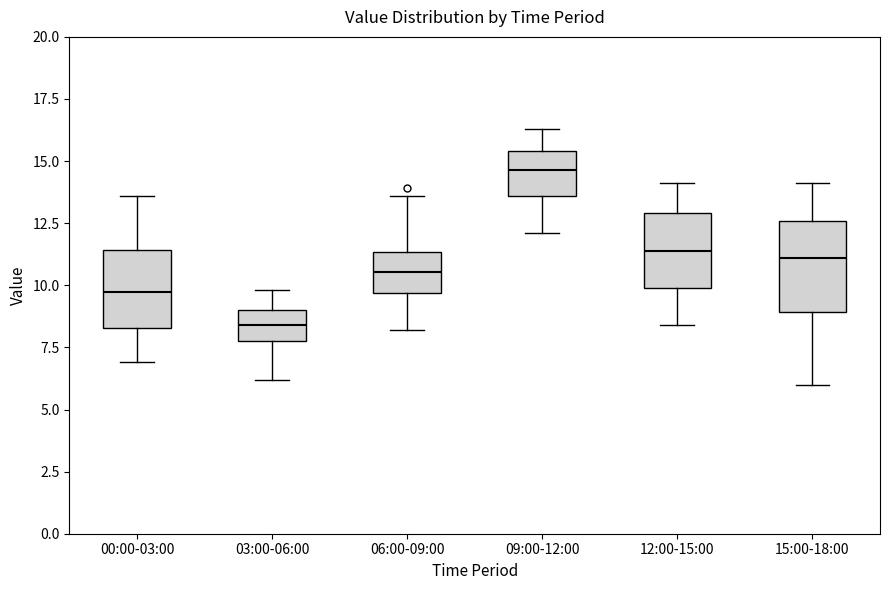

Reading left to right, read every box against the y-axis: the position of its median line, the range the box covers, and the ends of its whiskers. The values are not printed on the chart, so give them approximately, as read against the axis.

00:00-03:00: median 10.0, box 8.5 to 11.5, whiskers 7.0 to 13.5
03:00-06:00: median 8.5, box 8.0 to 9.0, whiskers 6.0 to 10.0
06:00-09:00: median 10.5, box 9.5 to 11.5, whiskers 8.0 to 13.5
09:00-12:00: median 14.5, box 13.5 to 15.5, whiskers 12.0 to 16.5
12:00-15:00: median 11.5, box 10.0 to 13.0, whiskers 8.5 to 14.0
15:00-18:00: median 11.0, box 9.0 to 12.5, whiskers 6.0 to 14.0